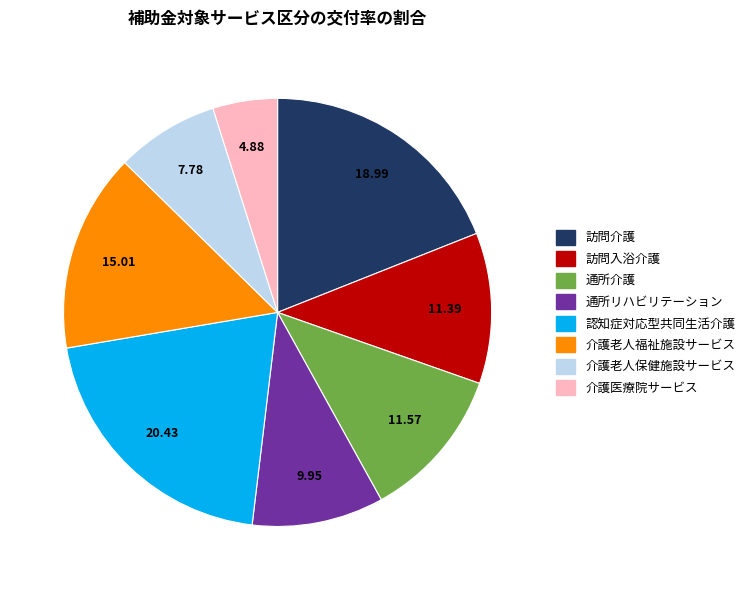

Do 介護老人保健施設サービス and 介護老人福祉施設サービス together represent more than half of the pie?

No